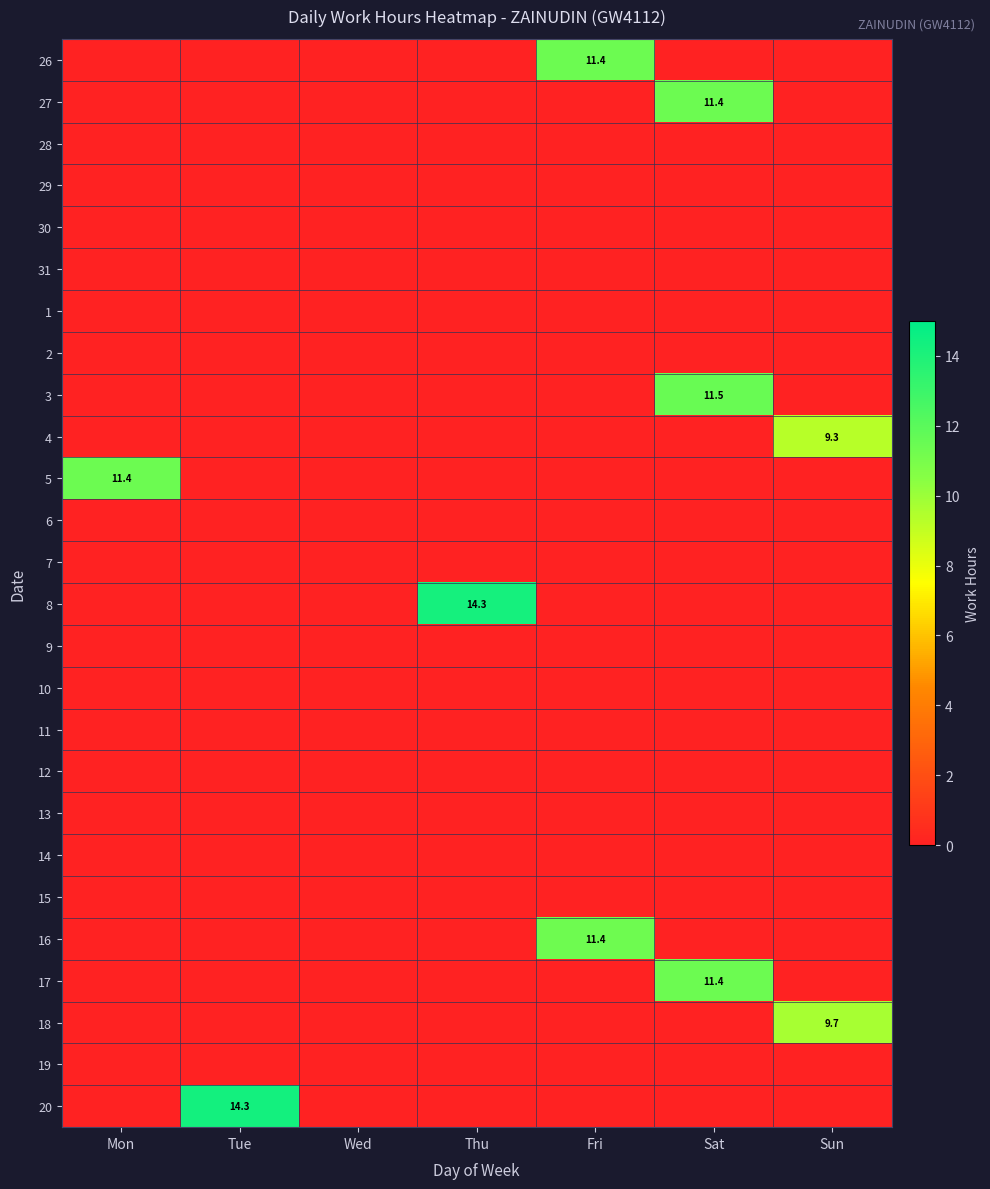

What is the difference between the highest and lowest values at Sat?

11.5